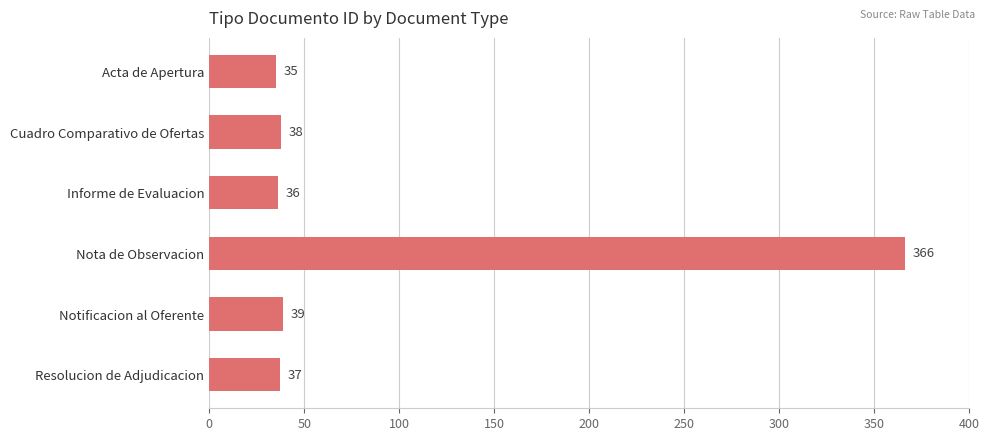

Where is the data nearest to the value 200?

Notificacion al Oferente